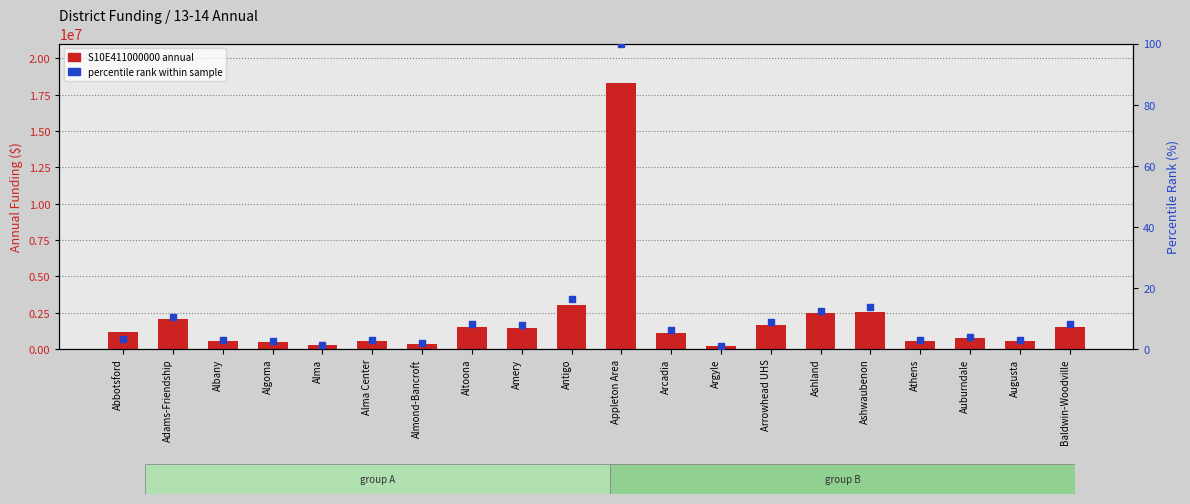

At which category is the sum across all series the highest?

Appleton Area